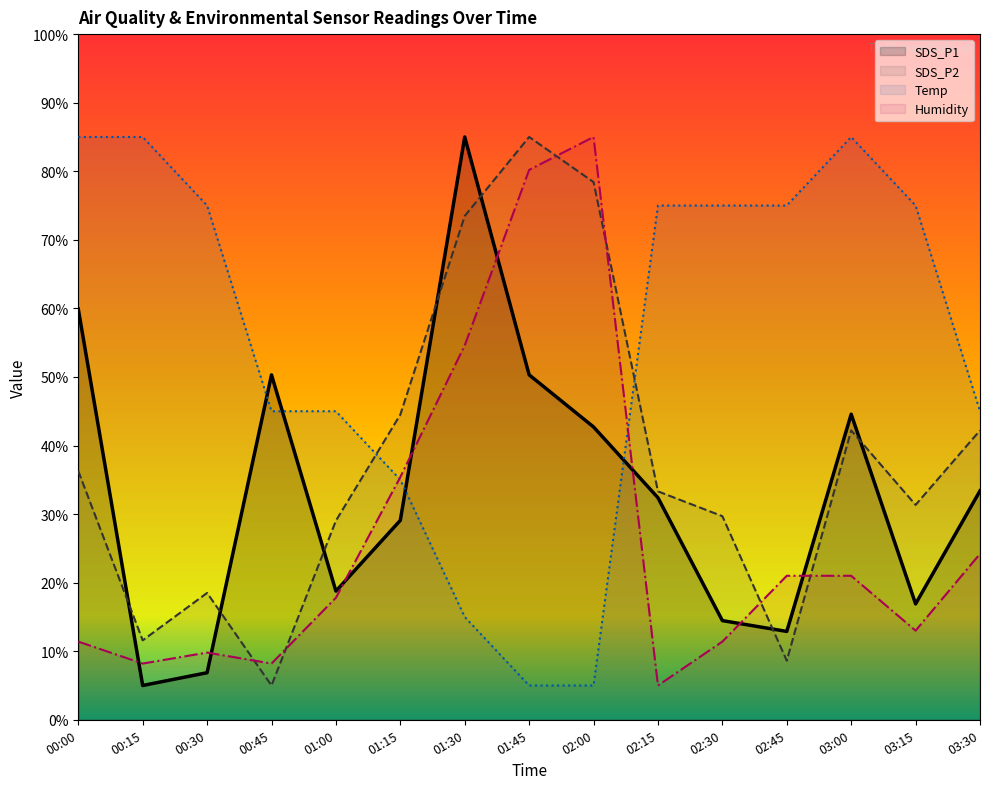

How many data points in Humidity are less than 17?

7